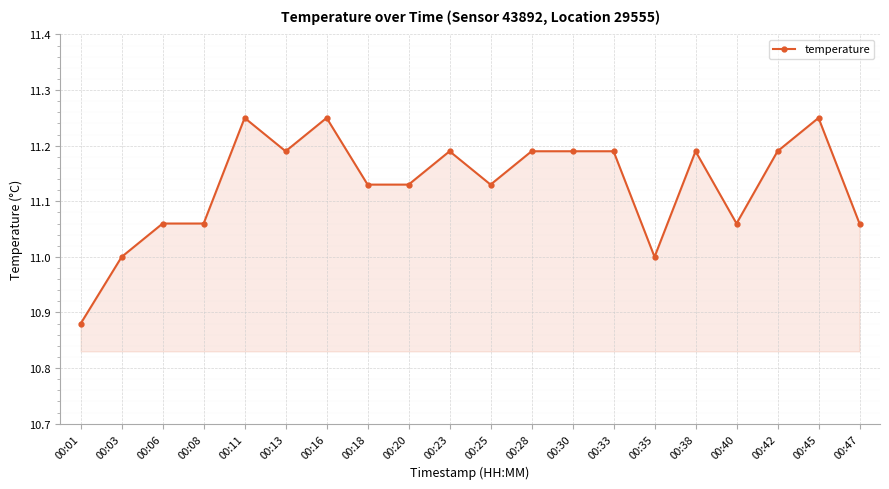

The value at 00:03 is 5.7. True or false?

False